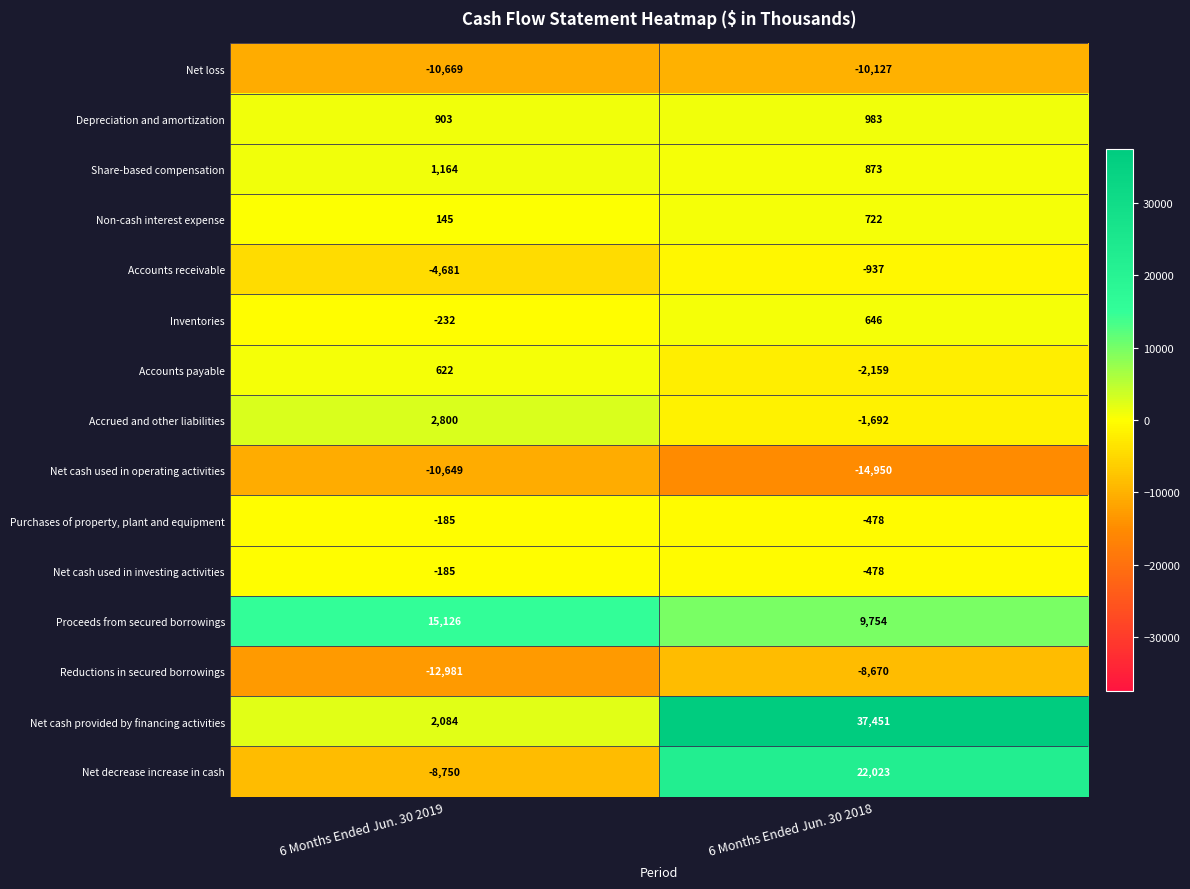

At which category is the sum across all series the highest?

6 Months Ended Jun. 30 2018